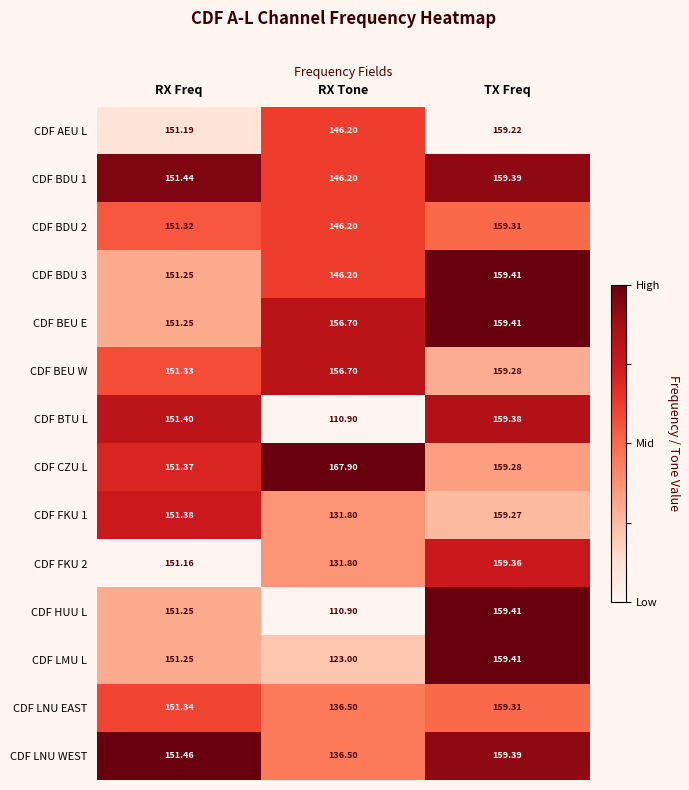

Is the value of CDF LNU EAST at RX Freq greater than the value of CDF FKU 2 at RX Freq?

Yes